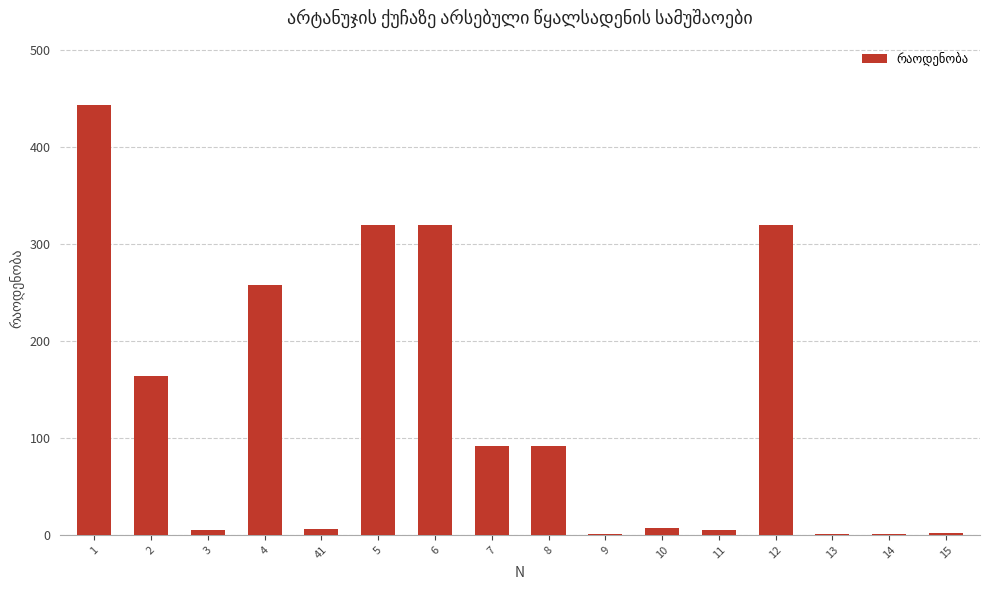

Which has a higher value, 8 or 41?

8